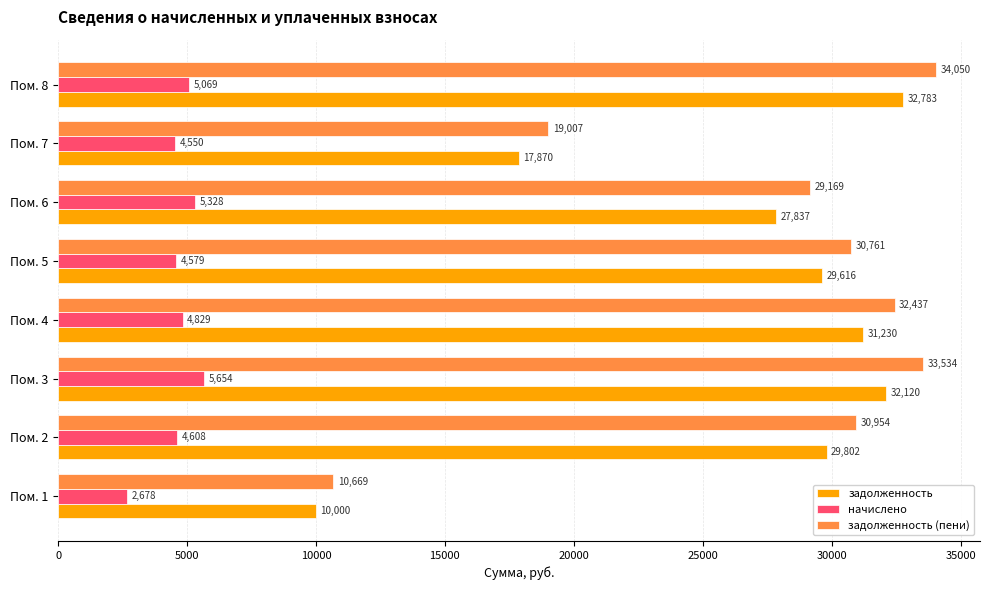

List the series in order of their peak value, lowest first.

начислено, задолженность, задолженность (пени)